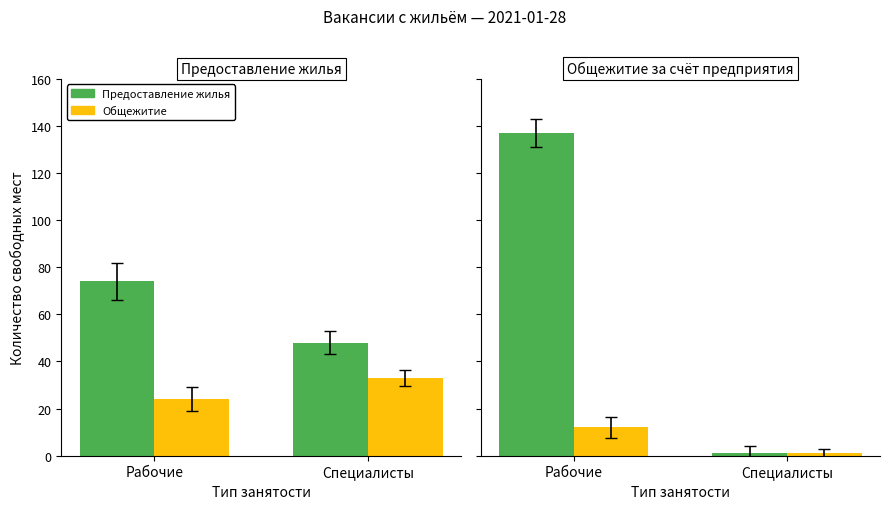

Count the Предоставление жилья values in the range 1 to 137.

2